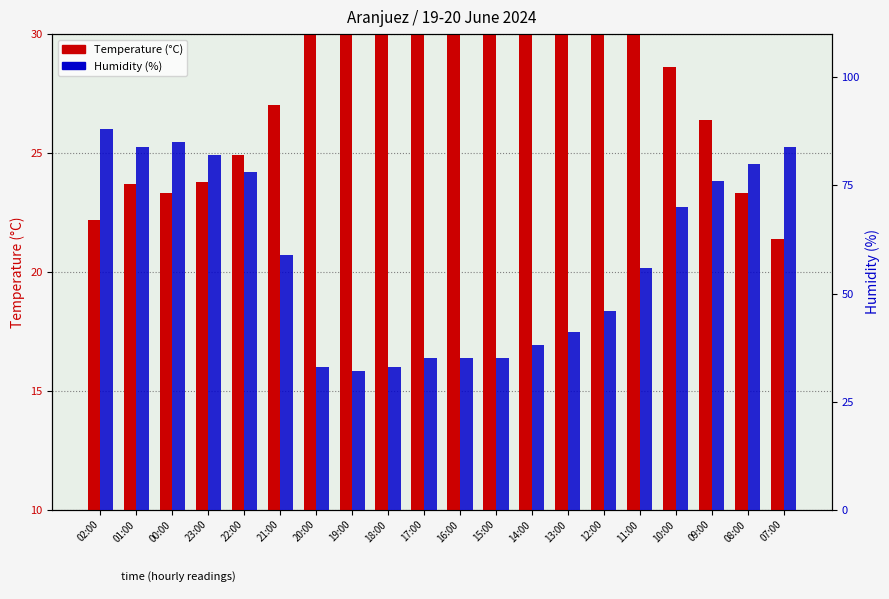

Which category has the highest value across all series?

02:00